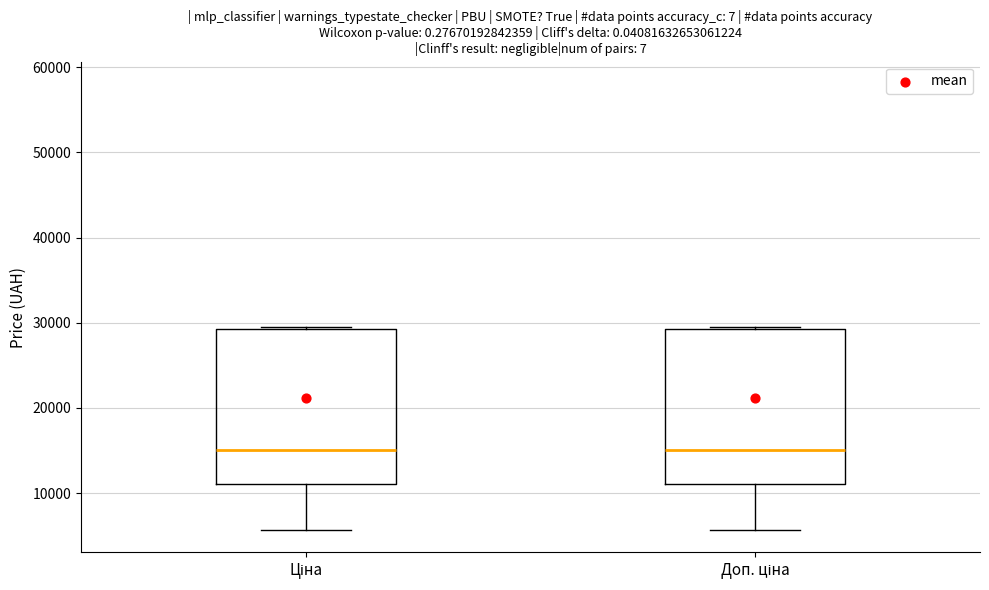

Reading left to right, transcribe this box plot: for each box, give where its median line is, the range the box spans, and where its two whiskers end, as read against the y-axis. The values are not printed on the chart, so give them approximately, as read against the axis.

Ціна: median 15000, box 11000 to 29000, whiskers 6000 to 30000
Доп. ціна: median 15000, box 11000 to 29000, whiskers 6000 to 30000